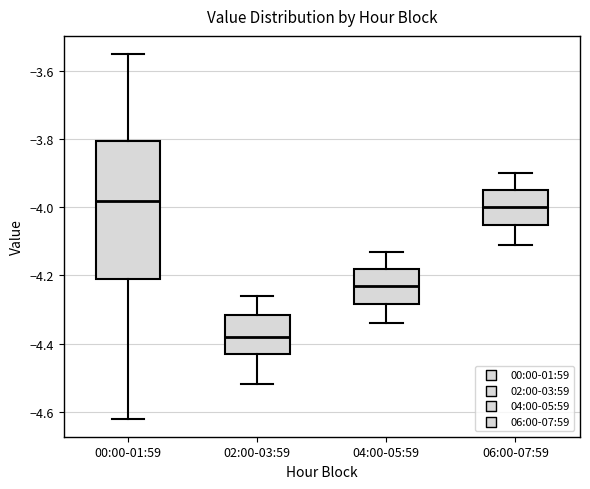

Where is the lower edge of the box for 04:00-05:59 on the y-axis? The values are not printed on the chart, so give them approximately, as read against the axis.

-4.28